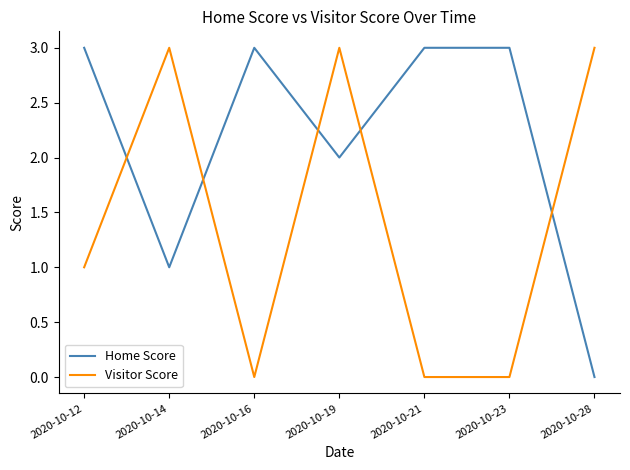

In Home Score, how many points are lower than both neighbors (excluding endpoints)?

2